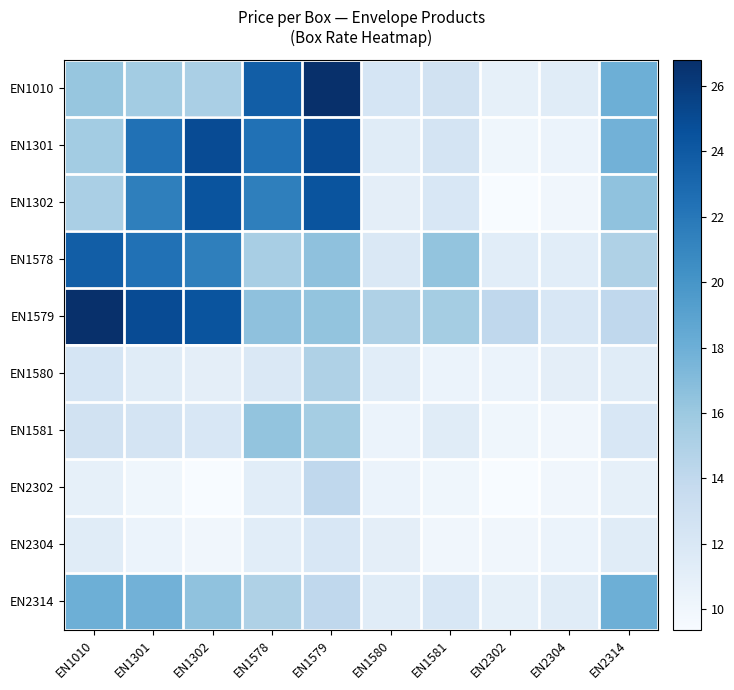

Which series has the widest spread of values?

EN1010